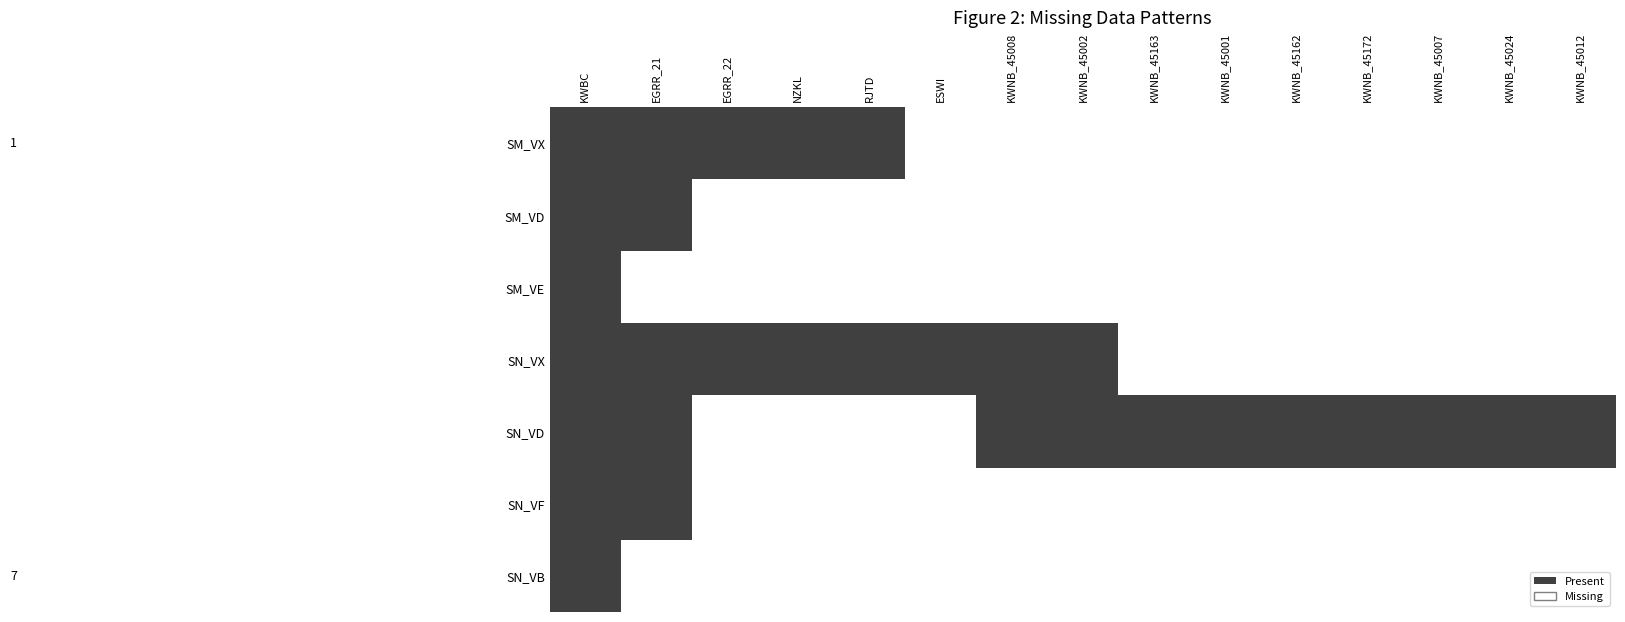

How many series are shown in this chart?

7